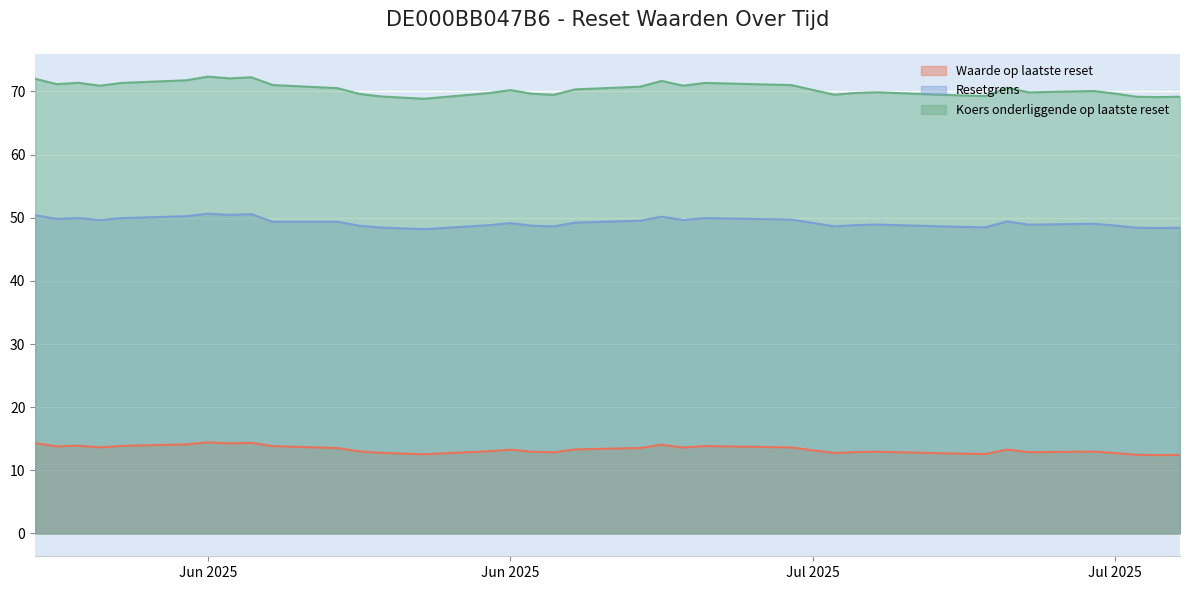

What is the difference between the highest and lowest values at 2025-07-16?

56.7